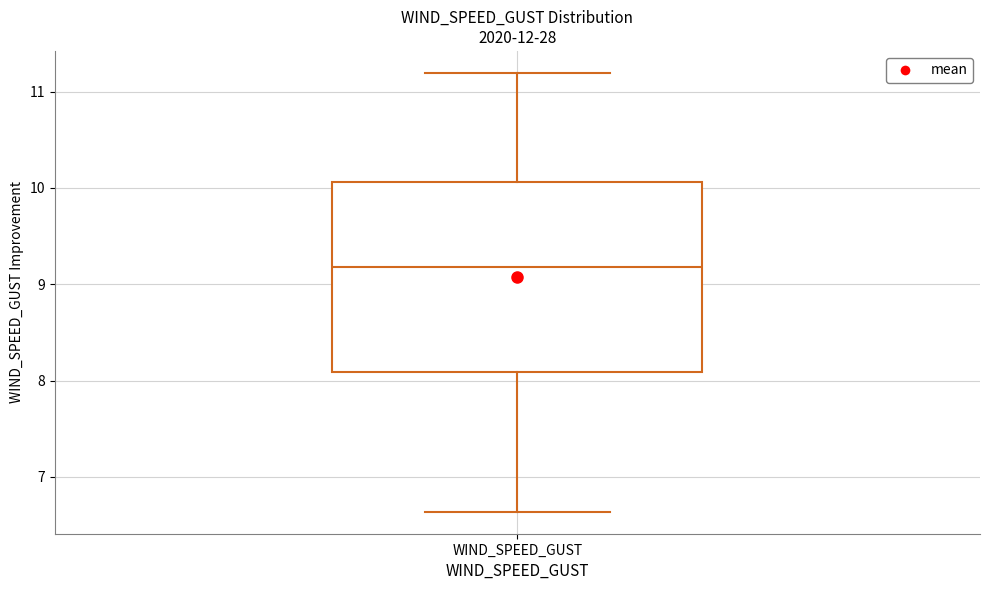

Read this box plot against the y-axis: the position of the median line, the range covered by the box, and the ends of both whiskers. The values are not printed on the chart, so give them approximately, as read against the axis.

median 9.2, box 8.1 to 10.1, whiskers 6.6 to 11.2